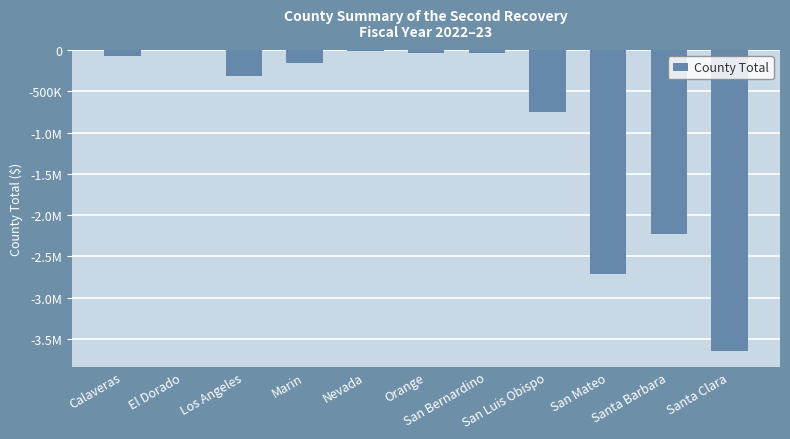

What is the minimum value shown in the chart?

-3653402